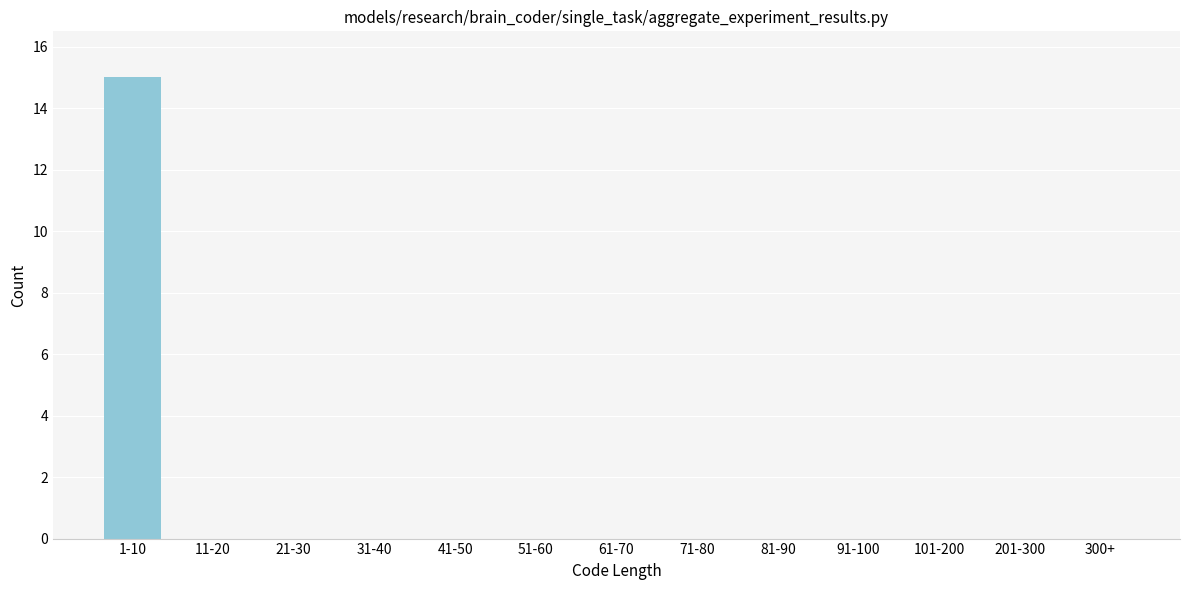

Reading left to right, what are all the values shown in this chart?

1-10=15	11-20=0	21-30=0	31-40=0	41-50=0	51-60=0	61-70=0	71-80=0	81-90=0	91-100=0	101-200=0	201-300=0	300+=0